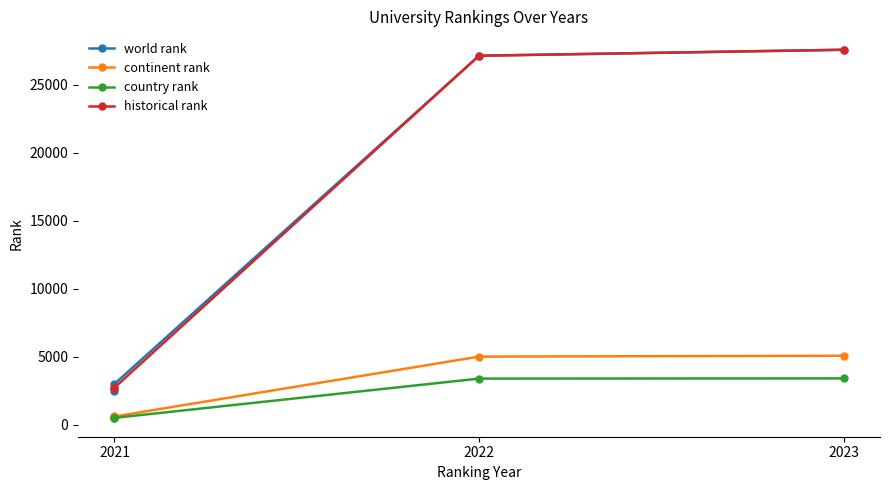

The world rank series shows 5406 at 2021. True or false?

False